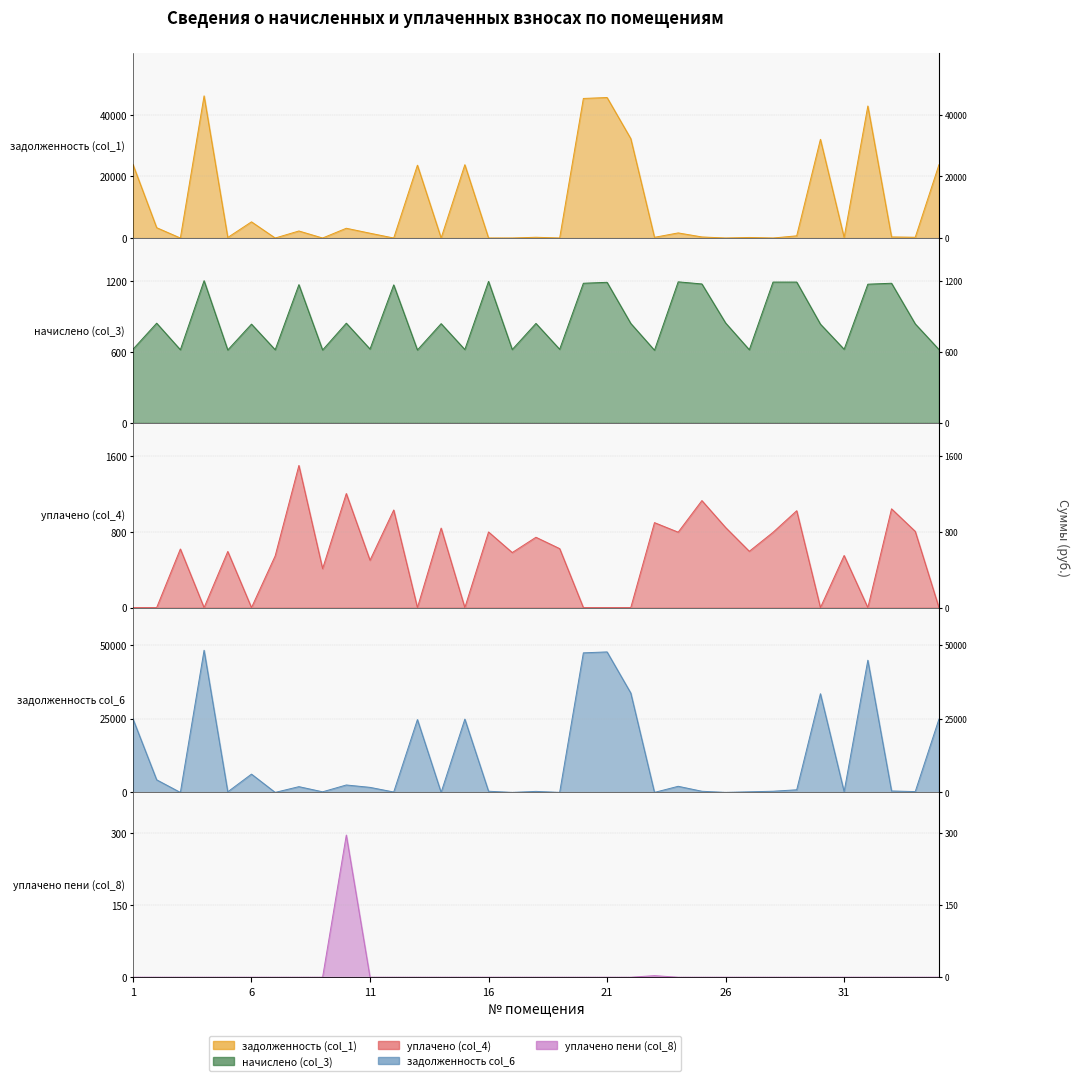

Reading left to right, extract all data points from this chart.

задолженность (col_1): 1=23860.9	2=3353.0	3=0.0	4=46120.3	5=181.3	6=5247.1	7=0.0	8=2280.8	9=0.0	10=3164.3	11=1560.2	12=0.4	13=23631.6	14=0.0	15=23784.0	16=0.0	17=0.0	18=248.2	19=0.0	20=45281.1	21=45586.0	22=32246.2	23=225.6	24=1656.3	25=345.7	26=0.0	27=181.9	28=0.0	29=710.9	30=32016.9	31=182.3	32=42831.4	33=349.4	34=246.3	35=23784.0
начислено (col_3): 1=622.6	2=843.3	3=618.6	4=1203.4	5=616.6	6=835.4	7=618.6	8=1169.5	9=616.6	10=843.3	11=624.5	12=1167.5	13=616.6	14=839.4	15=620.6	16=1197.4	17=620.6	18=841.4	19=622.6	20=1181.5	21=1189.4	22=841.4	23=614.6	24=1193.4	25=1175.5	26=845.3	27=618.6	28=1191.4	29=1191.4	30=835.4	31=622.6	32=1173.5	33=1181.5	34=837.4	35=620.6
уплачено (col_4): 1=0.0	2=0.0	3=618.6	4=0.0	5=592.4	6=0.0	7=546.0	8=1500.0	9=411.1	10=1204.0	11=500.0	12=1030.2	13=0.0	14=839.4	15=0.0	16=798.3	17=581.1	18=742.4	19=622.6	20=0.0	21=0.0	22=0.0	23=896.8	24=796.0	25=1129.4	26=845.3	27=594.3	28=794.3	29=1022.5	30=0.0	31=549.9	32=0.0	33=1042.5	34=804.5	35=0.0
задолженность col_6: 1=24897.5	2=4266.3	3=0.0	4=48124.0	5=205.5	6=6190.9	7=0.0	8=1951.5	9=205.5	10=2513.8	11=1710.4	12=137.8	13=24658.2	14=0.0	15=24817.3	16=399.1	17=0.0	18=347.2	19=0.0	20=47248.3	21=47566.5	22=33647.2	23=0.0	24=2072.6	25=391.8	26=0.0	27=206.2	28=397.1	29=887.4	30=33407.9	31=254.9	32=44754.0	33=488.4	34=279.1	35=24817.3
уплачено пени (col_8): 1=0.0	2=0.0	3=0.0	4=0.0	5=0.0	6=0.0	7=0.0	8=0.0	9=0.0	10=296.0	11=0.0	12=0.0	13=0.0	14=0.0	15=0.0	16=0.0	17=0.0	18=0.0	19=0.0	20=0.0	21=0.0	22=0.0	23=3.2	24=0.0	25=0.0	26=0.0	27=0.0	28=0.0	29=0.0	30=0.0	31=0.0	32=0.0	33=0.0	34=0.0	35=0.0